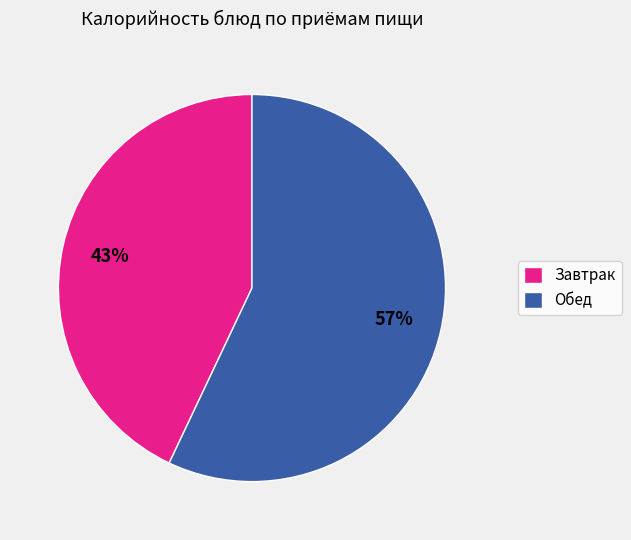

To the nearest percent, what is the average slice percentage?

50%